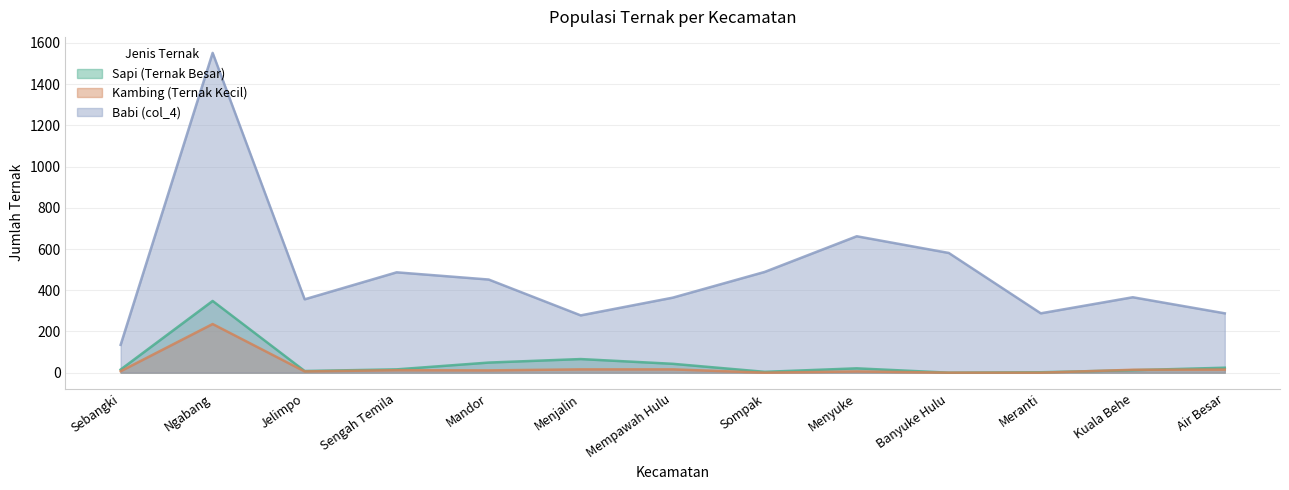

Where does the Sapi (Ternak Besar) series first go above 16?

Ngabang